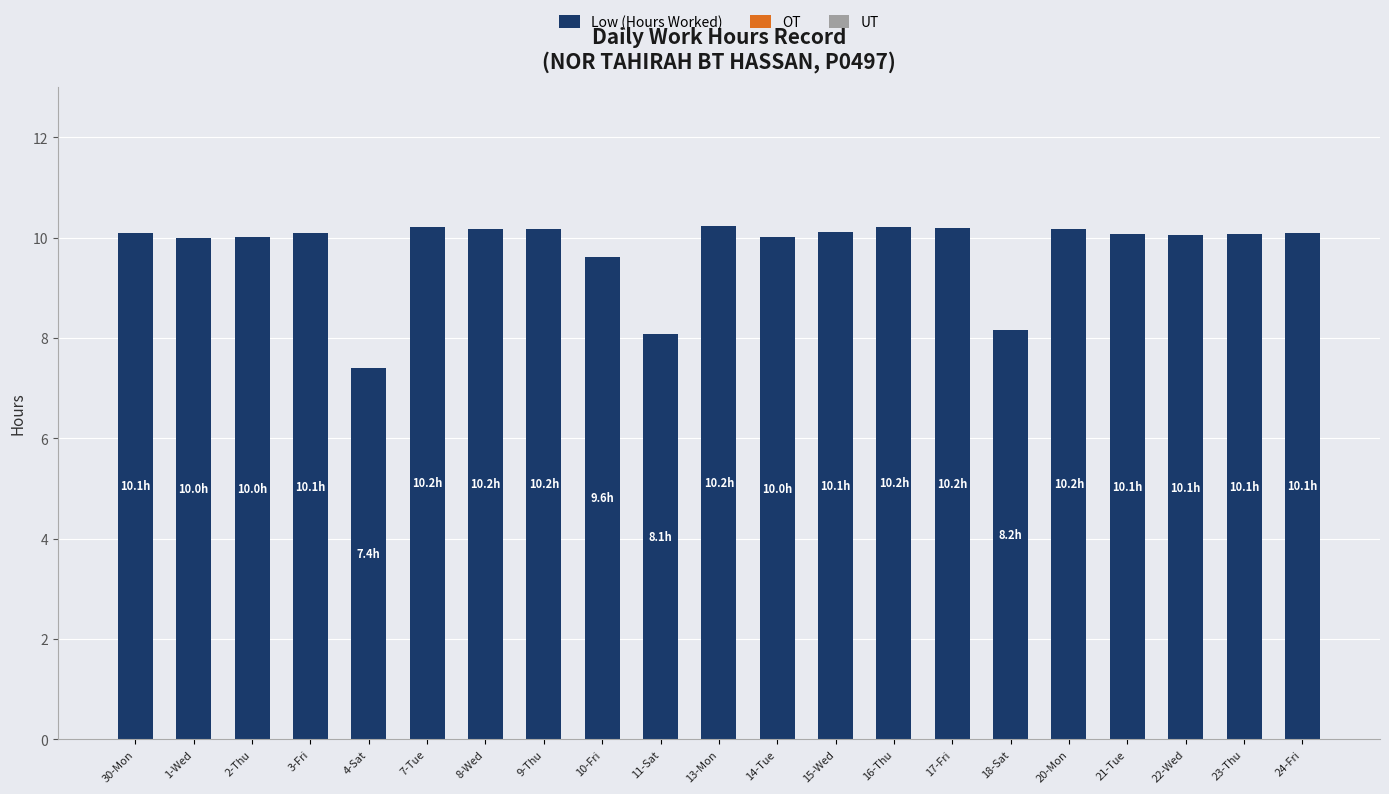

What is the difference between the maximum and minimum values?

2.8